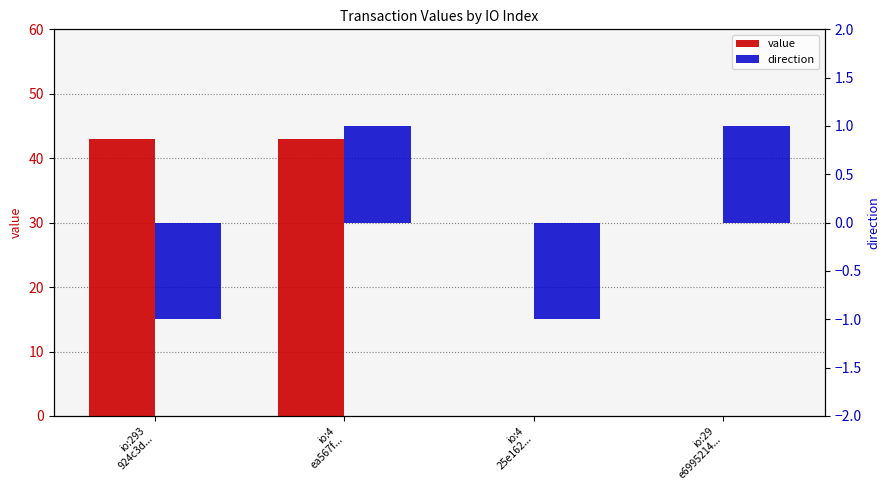

Reading left to right, extract all data points from this chart.

value: io:293
924c3d...=42.9	io:4
ea567f...=42.9	io:4
25e162...=0.0	io:29
e6995214...=0.0
direction: io:293
924c3d...=-1.0	io:4
ea567f...=1.0	io:4
25e162...=-1.0	io:29
e6995214...=1.0